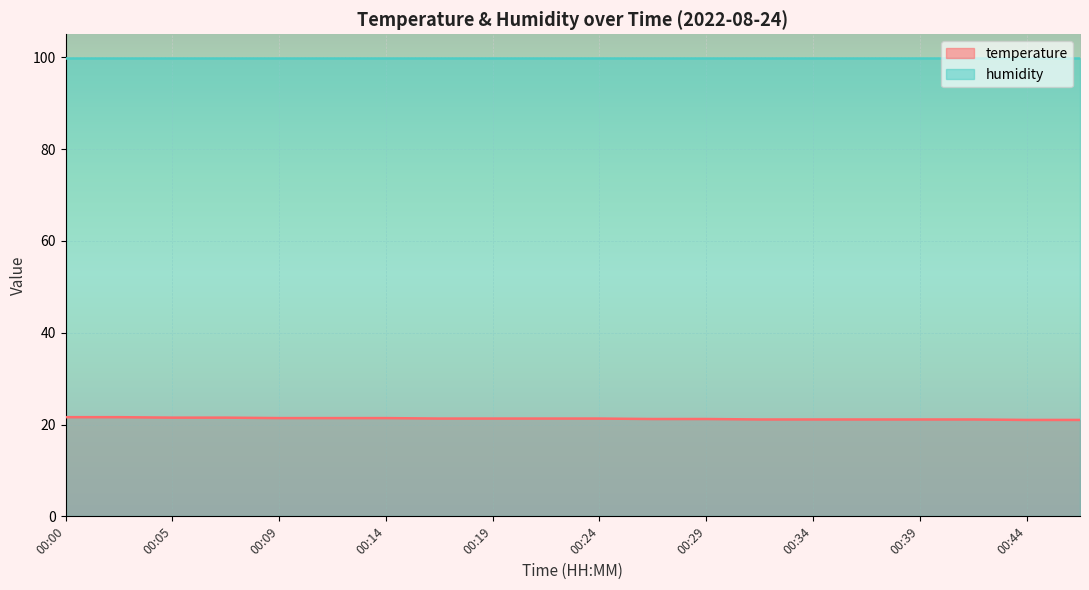

Count the values in the range 21 to 22.

20